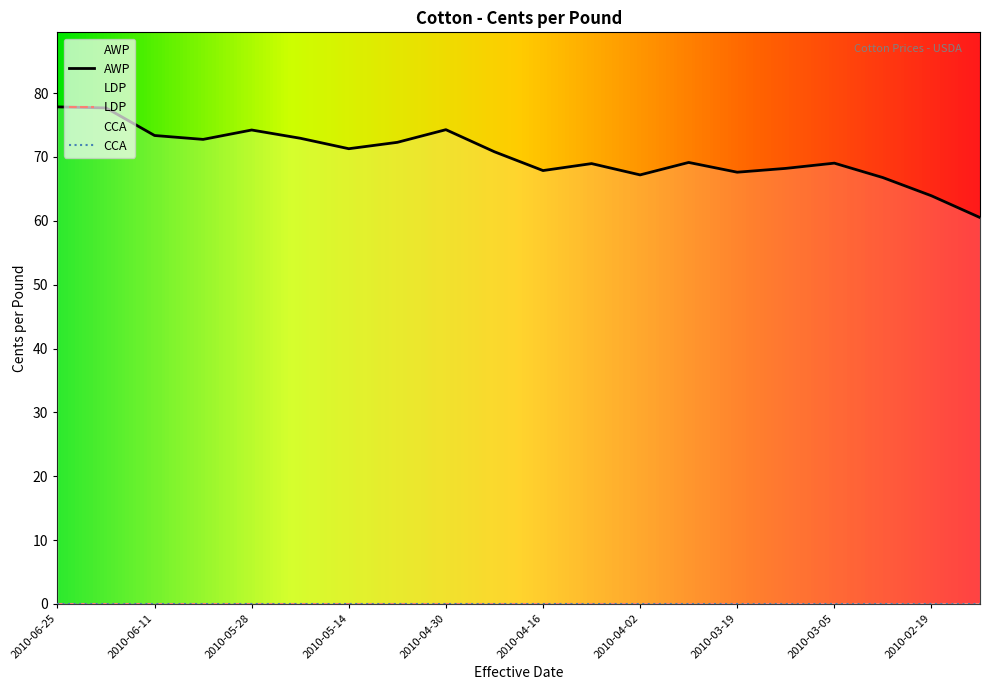

Reading left to right, what are all the values shown in this chart?

AWP: 2010-06-25=77.8	2010-06-18=77.7	2010-06-11=73.4	2010-06-04=72.8	2010-05-28=74.2	2010-05-21=72.9	2010-05-14=71.3	2010-05-07=72.3	2010-04-30=74.3	2010-04-23=70.8	2010-04-16=67.9	2010-04-09=69.0	2010-04-02=67.2	2010-03-26=69.1	2010-03-19=67.6	2010-03-12=68.2	2010-03-05=69.0	2010-02-26=66.8	2010-02-19=63.9	2010-02-12=60.5
LDP: 2010-06-25=0.0	2010-06-18=0.0	2010-06-11=0.0	2010-06-04=0.0	2010-05-28=0.0	2010-05-21=0.0	2010-05-14=0.0	2010-05-07=0.0	2010-04-30=0.0	2010-04-23=0.0	2010-04-16=0.0	2010-04-09=0.0	2010-04-02=0.0	2010-03-26=0.0	2010-03-19=0.0	2010-03-12=0.0	2010-03-05=0.0	2010-02-26=0.0	2010-02-19=0.0	2010-02-12=0.0
CCA: 2010-06-25=0.0	2010-06-18=0.0	2010-06-11=0.0	2010-06-04=0.0	2010-05-28=0.0	2010-05-21=0.0	2010-05-14=0.0	2010-05-07=0.0	2010-04-30=0.0	2010-04-23=0.0	2010-04-16=0.0	2010-04-09=0.0	2010-04-02=0.0	2010-03-26=0.0	2010-03-19=0.0	2010-03-12=0.0	2010-03-05=0.0	2010-02-26=0.0	2010-02-19=0.0	2010-02-12=0.0